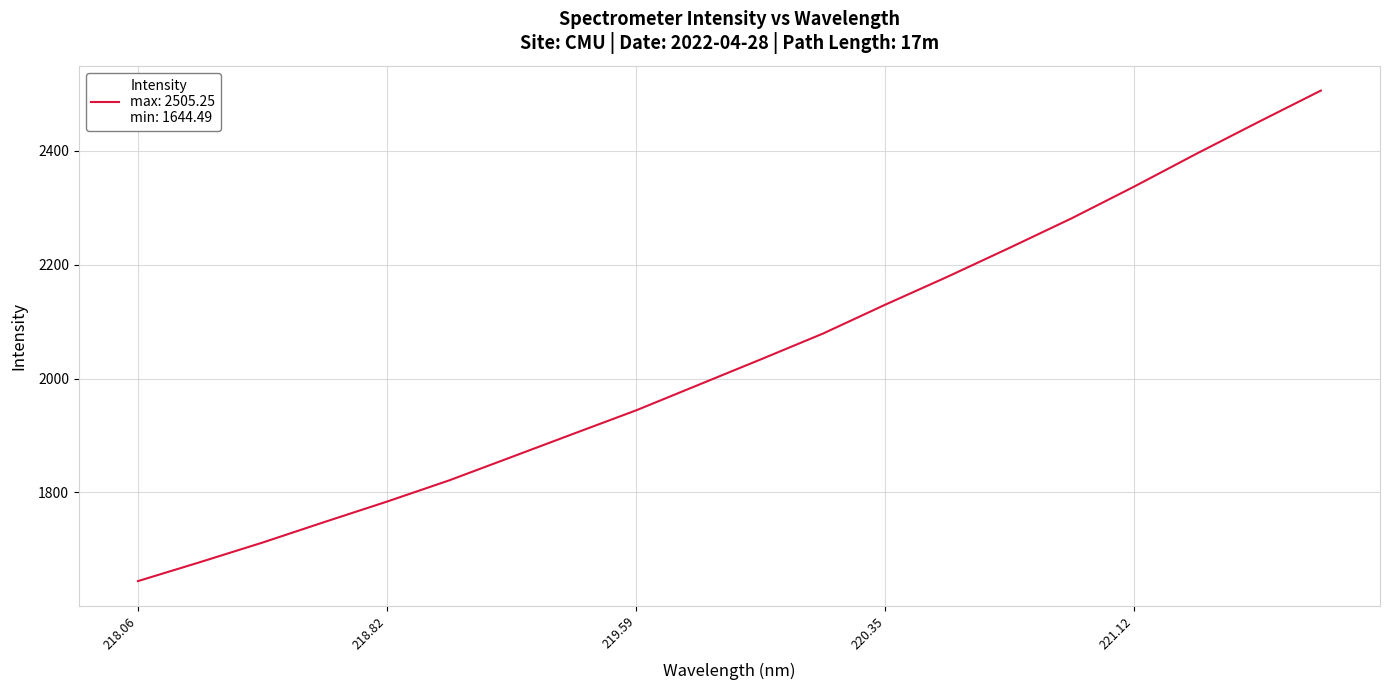

What is the average value?

2035.3